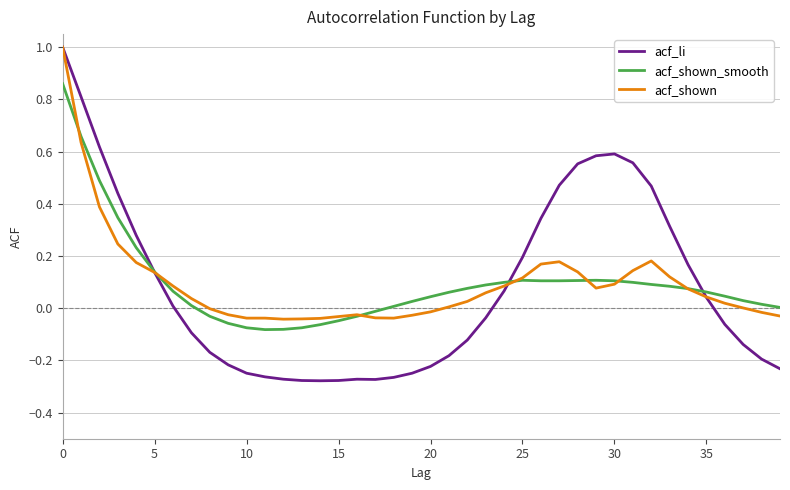

Which series has the widest spread of values?

acf_li